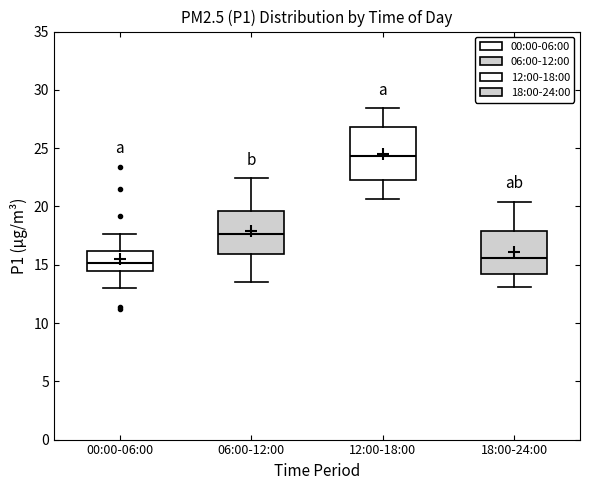

Reading left to right, transcribe this box plot: for each box, give where its median line is, the range the box spans, and where its two whiskers end, as read against the y-axis. The values are not printed on the chart, so give them approximately, as read against the axis.

00:00-06:00: median 15.0, box 14.5 to 16.0, whiskers 13.0 to 17.5
06:00-12:00: median 17.5, box 16.0 to 19.5, whiskers 13.5 to 22.5
12:00-18:00: median 24.5, box 22.5 to 27.0, whiskers 20.5 to 28.5
18:00-24:00: median 15.5, box 14.0 to 18.0, whiskers 13.0 to 20.5